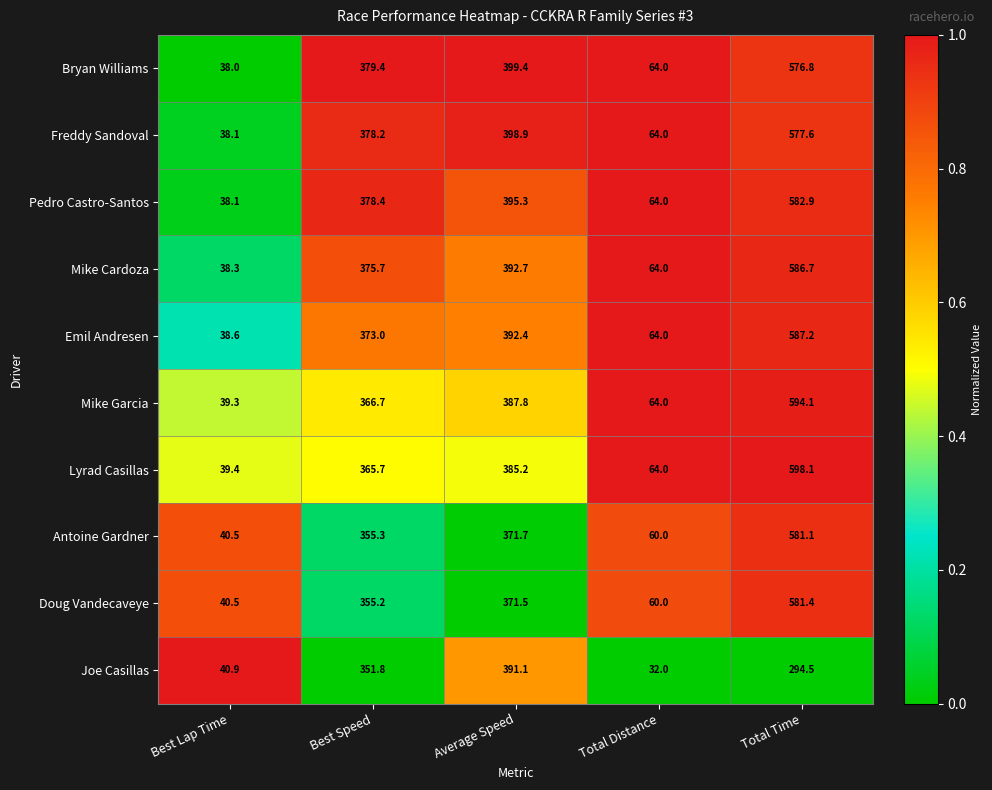

What is the minimum value for Lyrad Casillas?

39.4